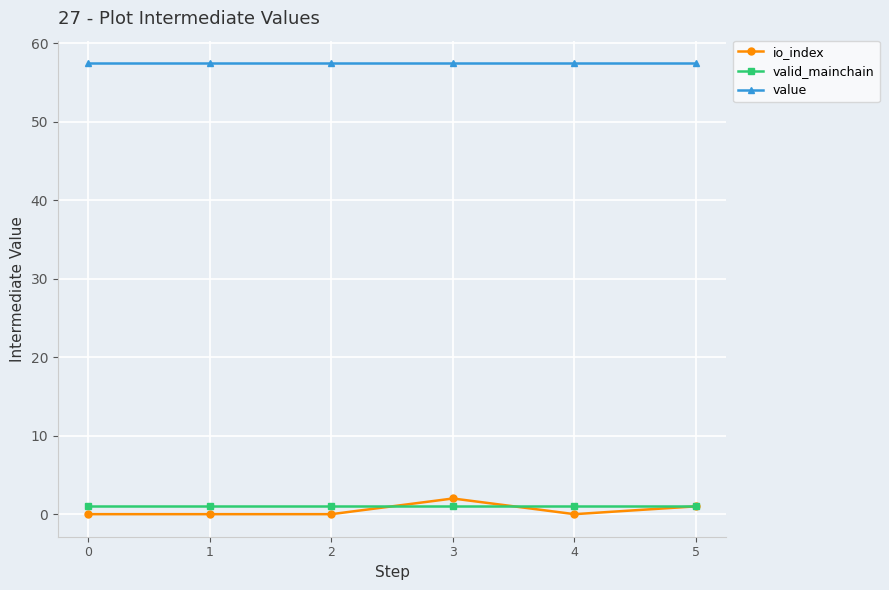

Reading right to left, extract all data points from this chart.

io_index: 1.0	0.0	2.0	0.0	0.0	0.0
valid_mainchain: 1.0	1.0	1.0	1.0	1.0	1.0
value: 57.5	57.5	57.5	57.5	57.5	57.5